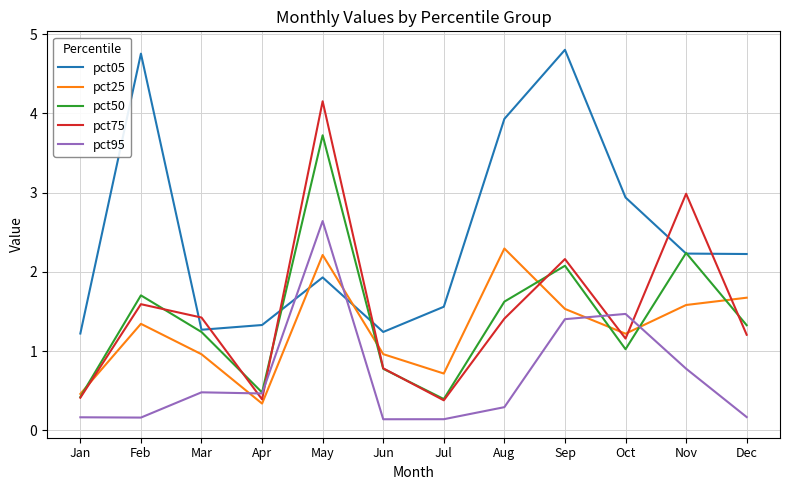

In pct75, how many points are lower than both neighbors (excluding endpoints)?

3